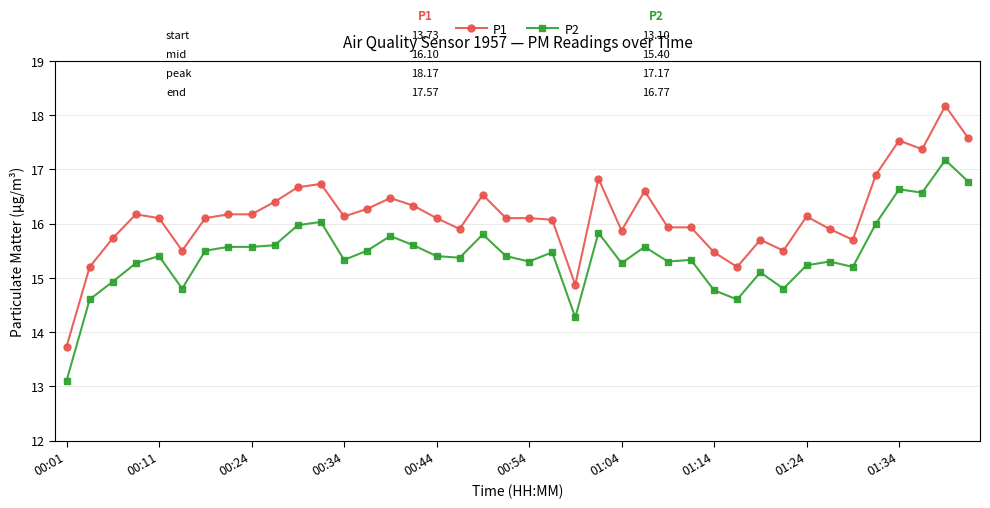

Which series has the largest total across all categories?

P1